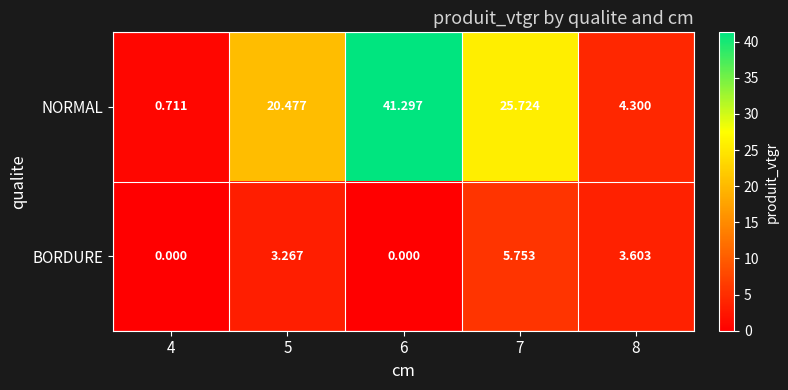

At which category is the sum across all series the highest?

6